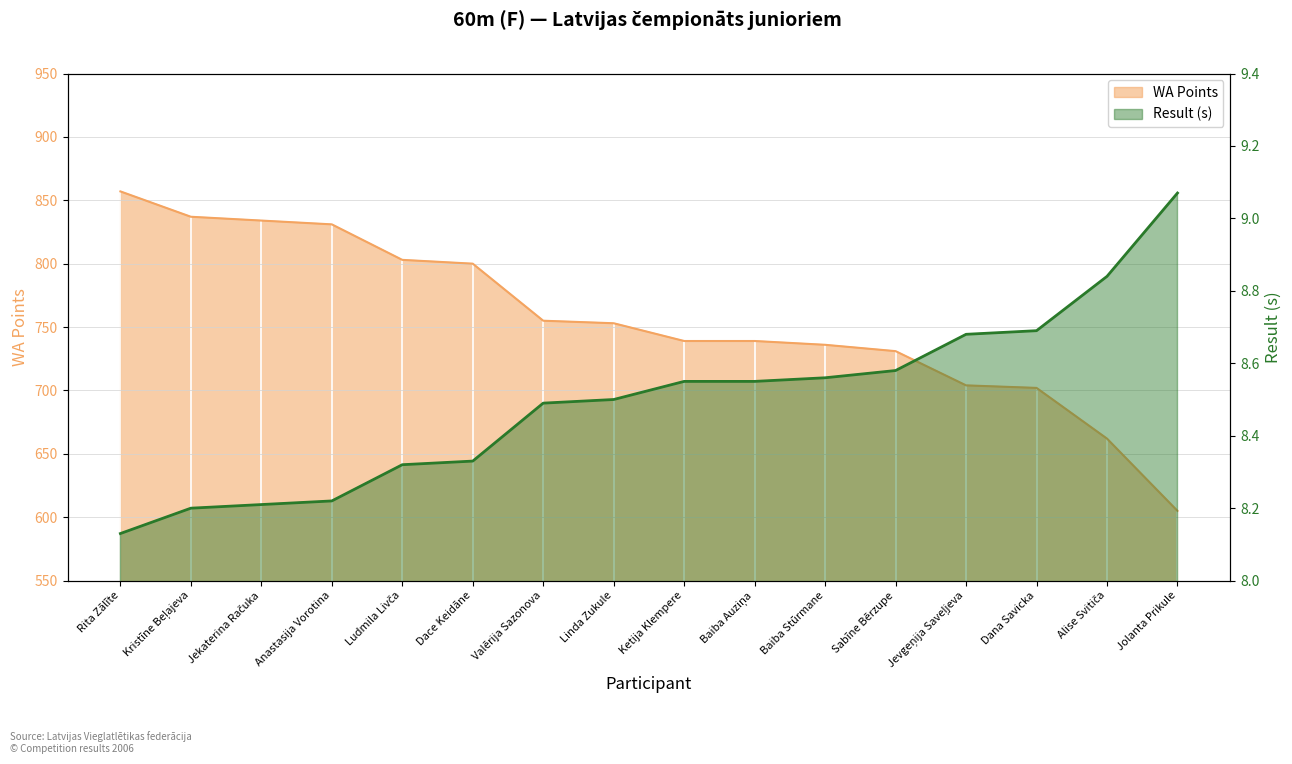

What is the minimum value shown in the chart?

8.1